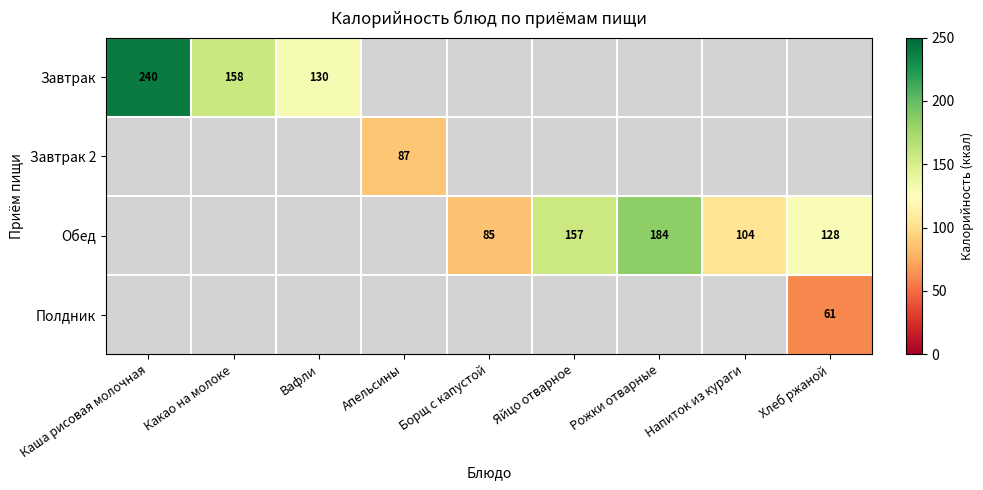

The Обед series shows 85 at Борщ с капустой. True or false?

True